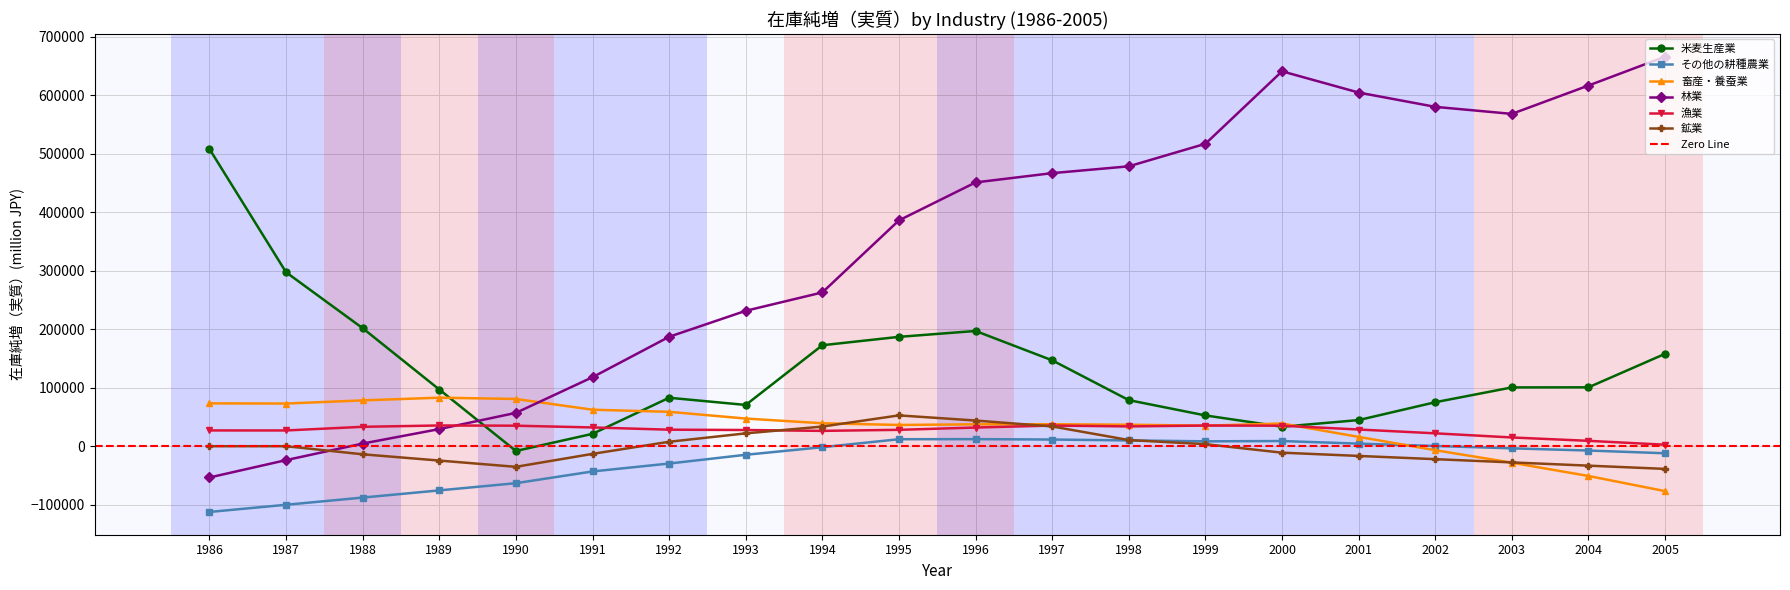

Read the 漁業 value at 2003.

14957.6